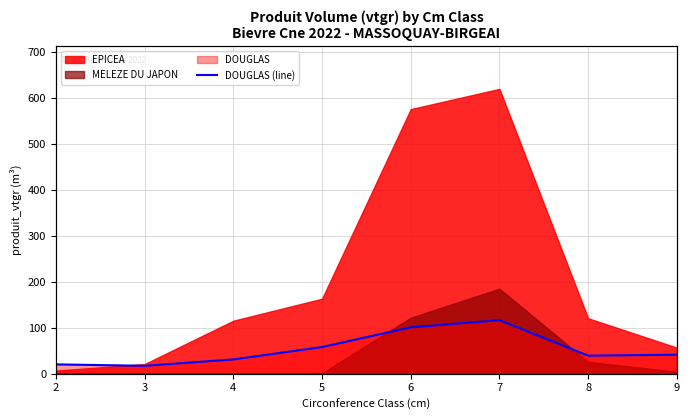

List the labels in order of value, largest first.

7, 6, 5, 9, 8, 4, 2, 3